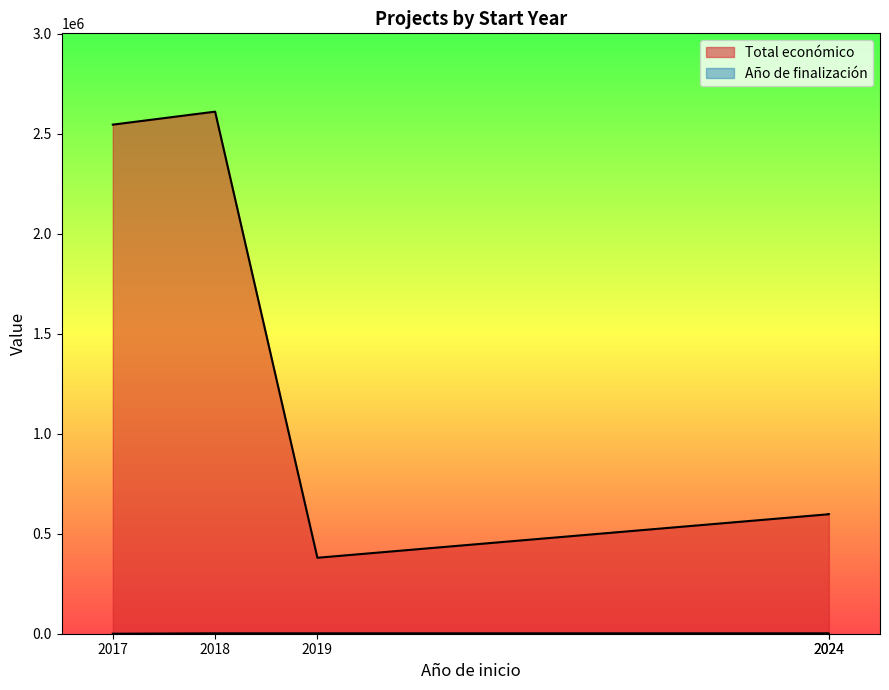

Rank the series by their maximum value, from lowest to highest.

Año de finalización, Total económico